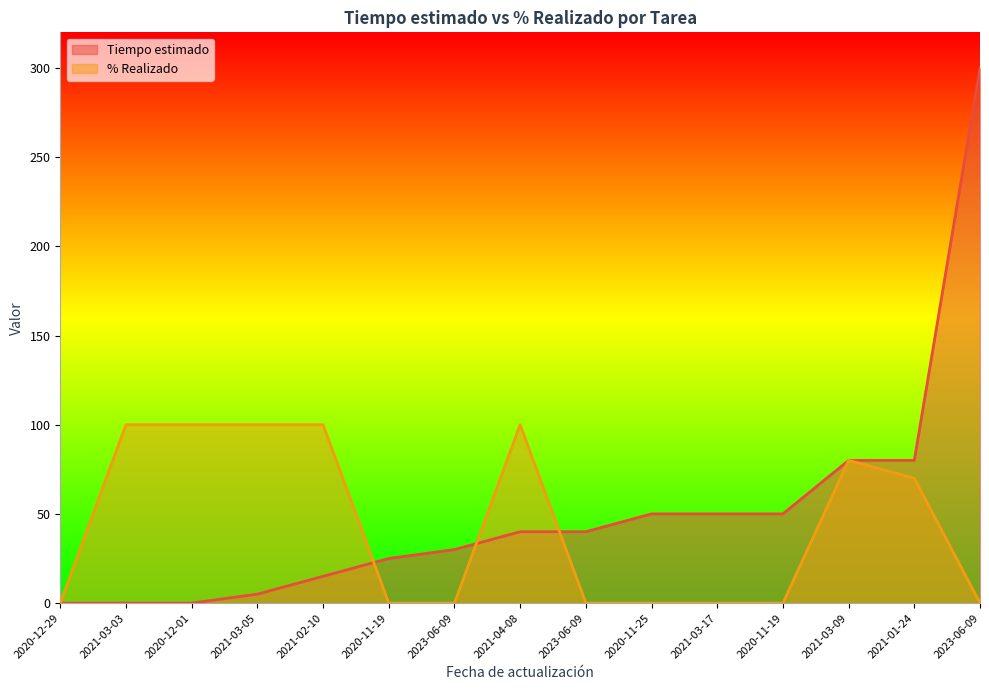

Which series has the widest spread of values?

Tiempo estimado